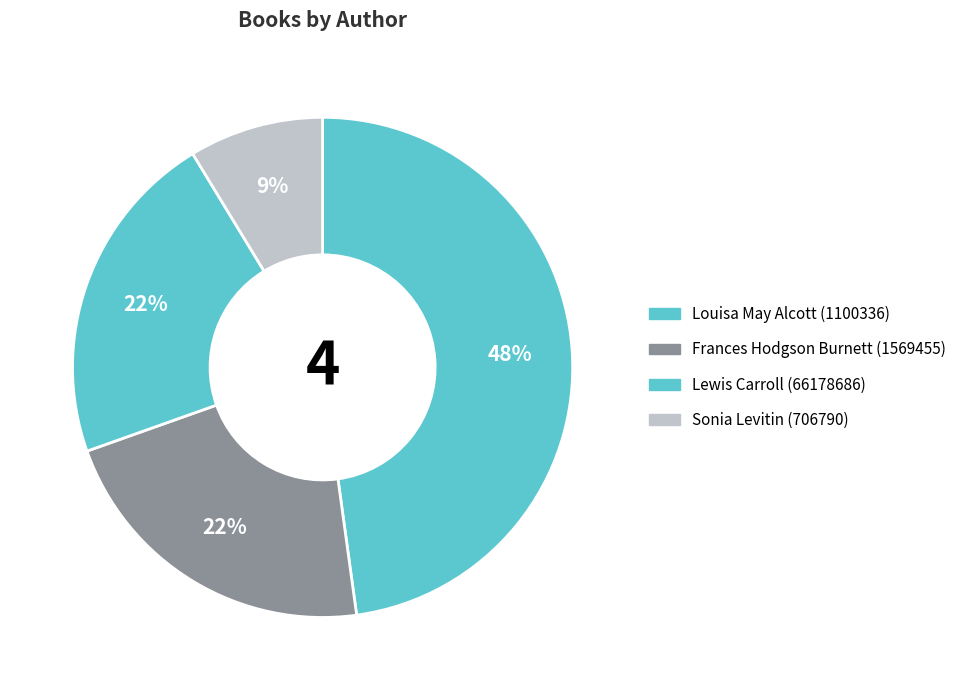

Does Lewis Carroll (66178686) account for over 50% of the chart?

No